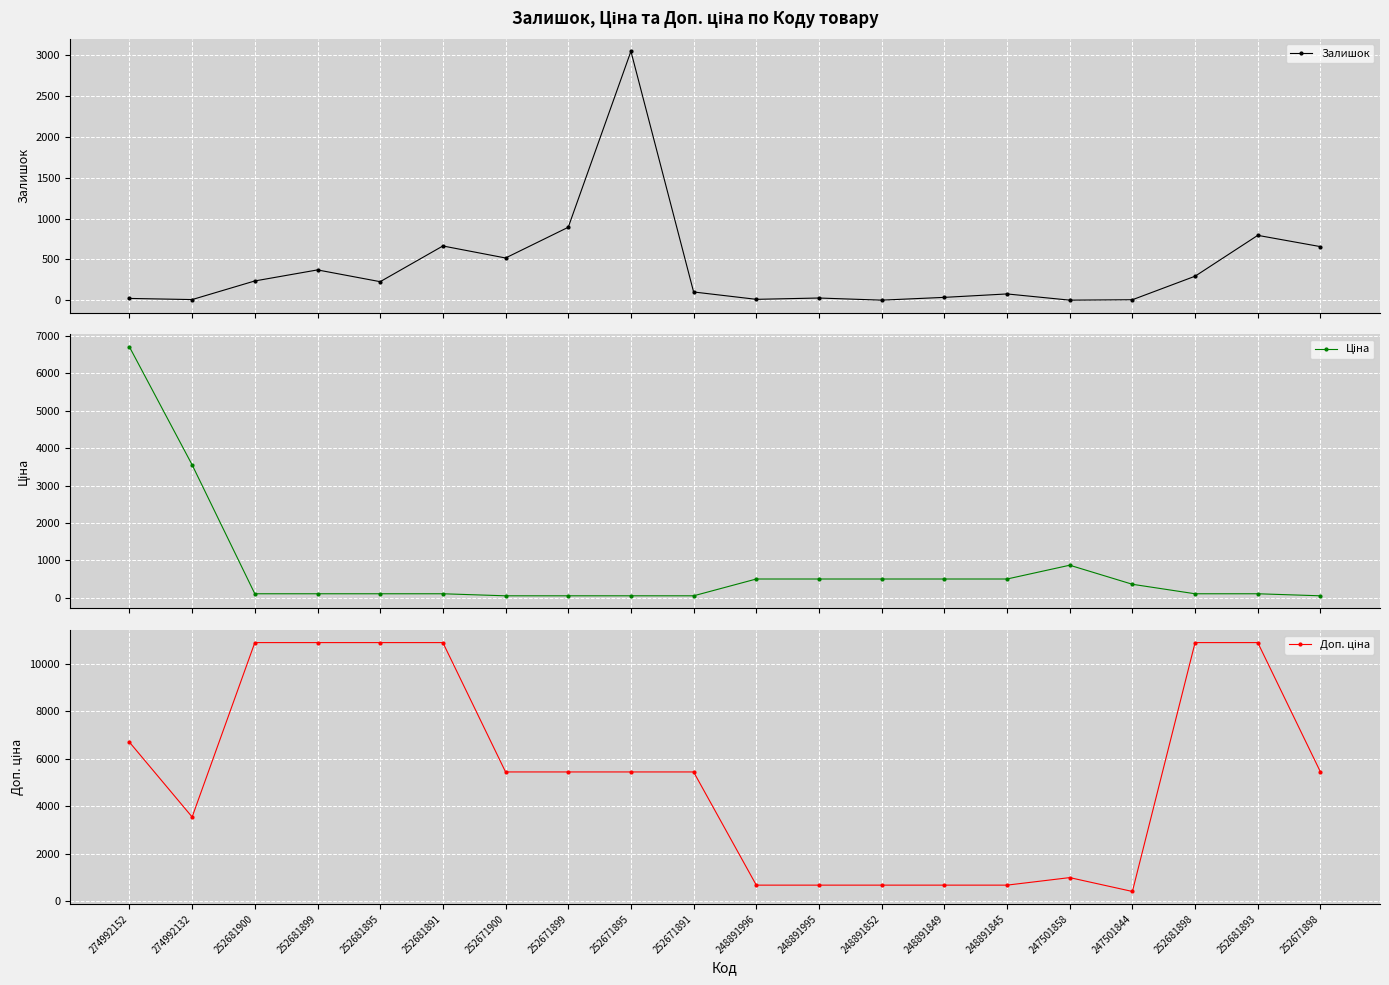

Which has a higher value, 252671895 or 252681895?

252671895